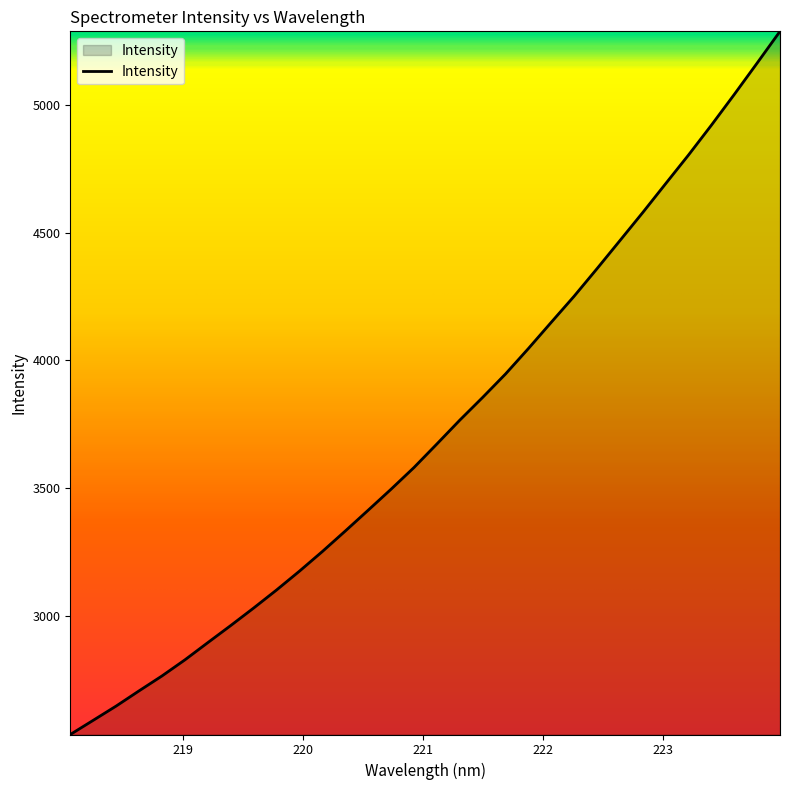

What is the greatest value displayed?

5286.2